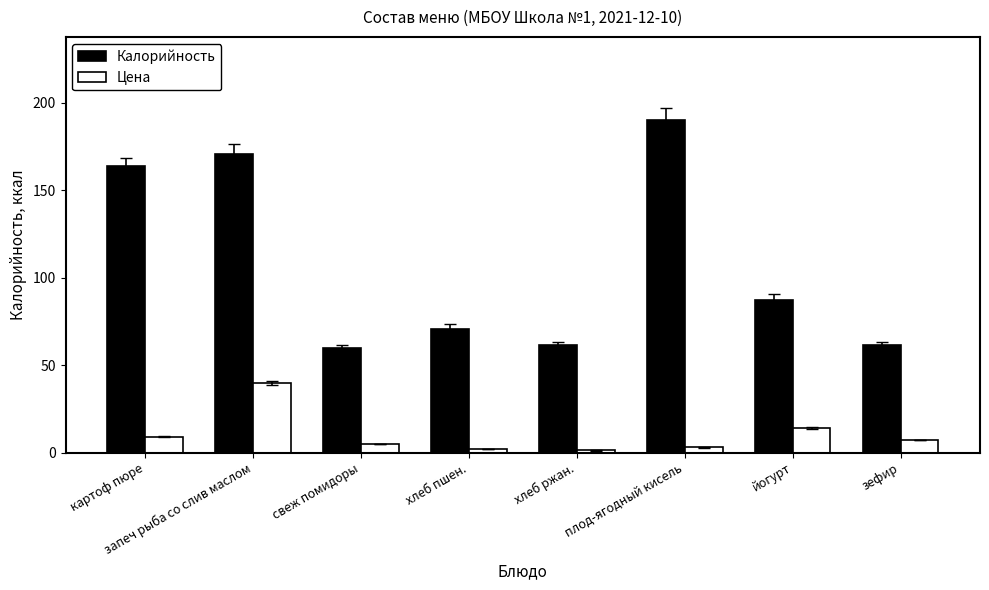

What is the greatest value displayed?

190.0